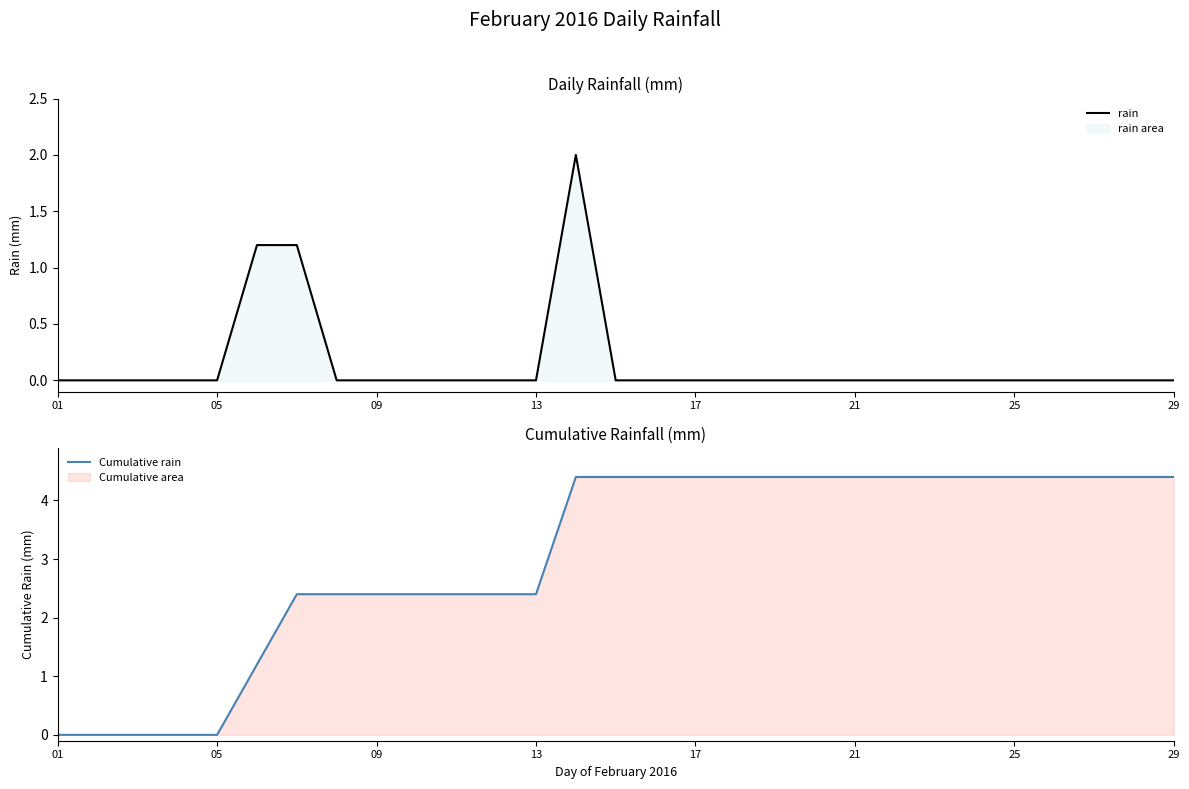

True or false: rain has a value of -1.3 at 21.

False